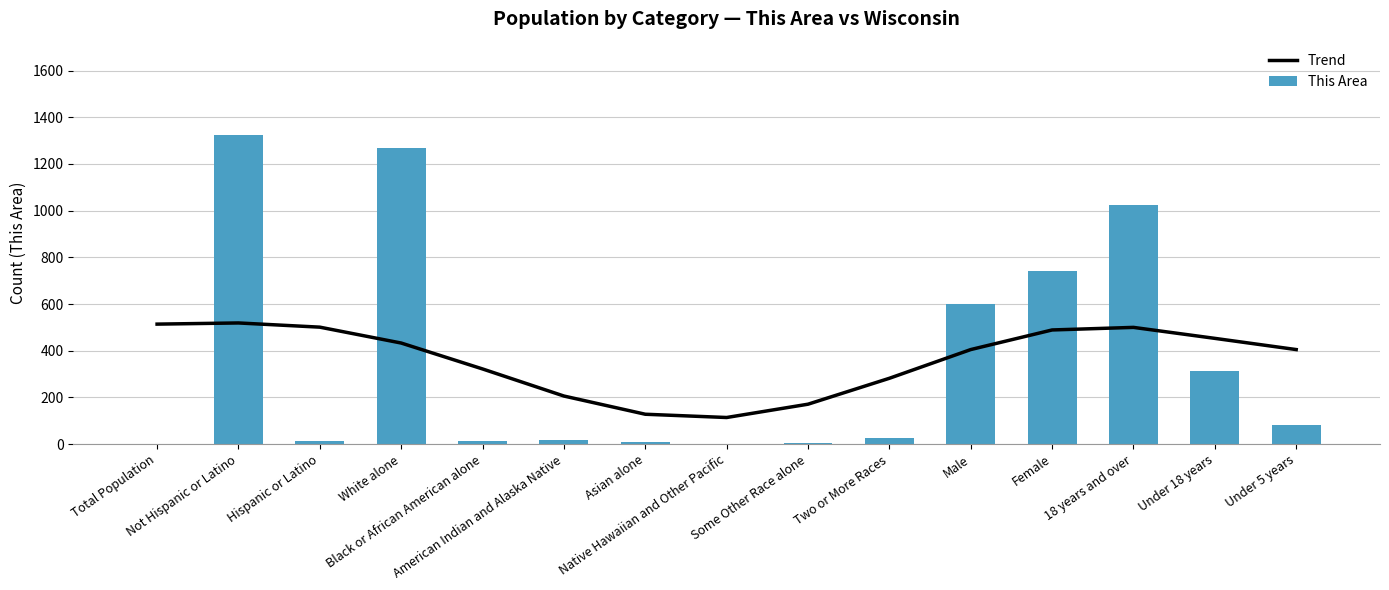

Which series changed the most between Under 18 years and Under 5 years?

This Area